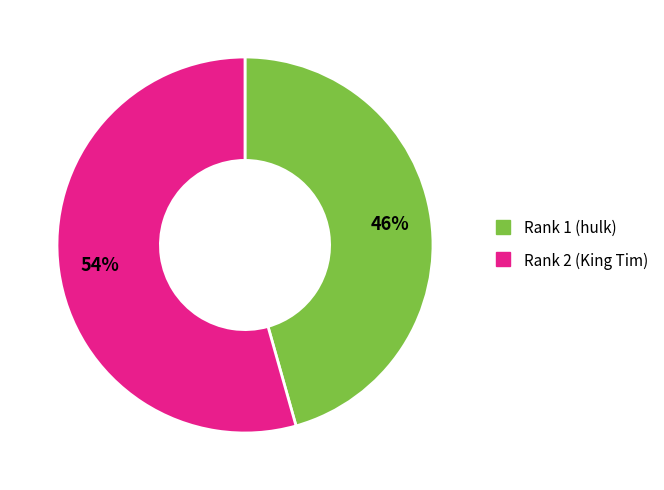

Is there a majority slice in this chart?

Yes